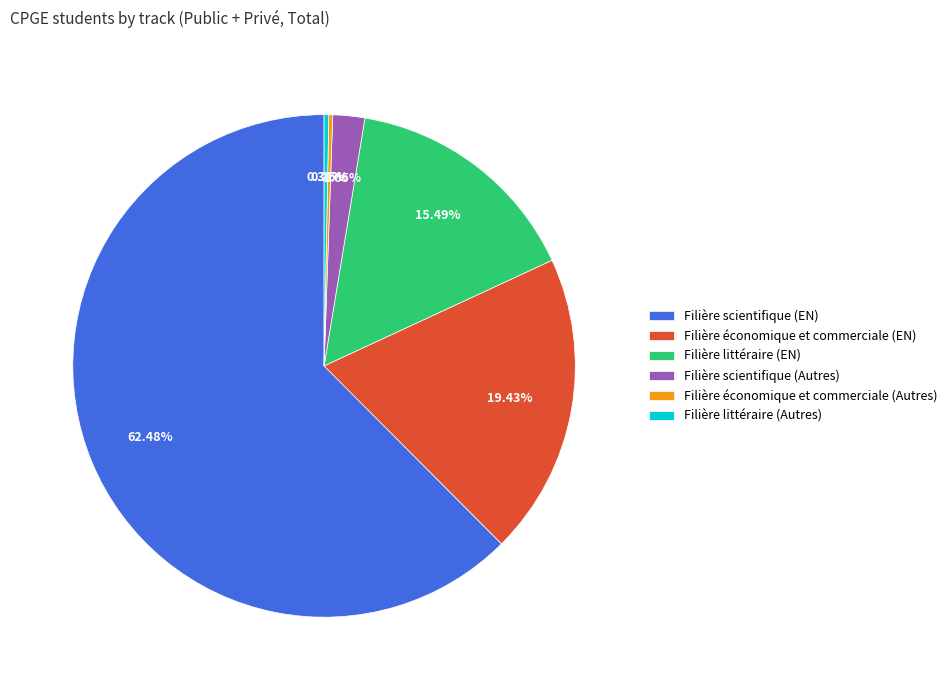

Is Filière scientifique (EN) the majority of the pie?

Yes